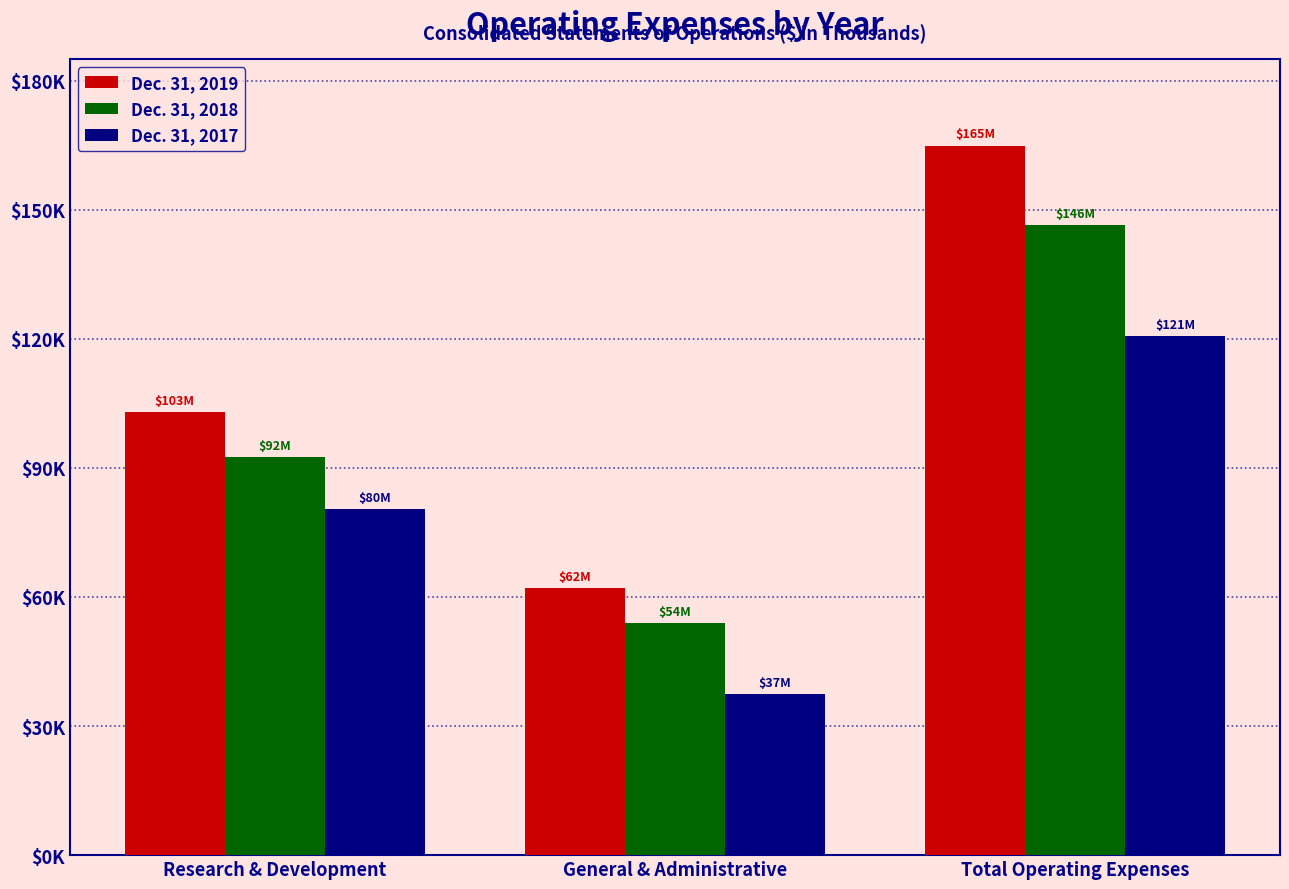

What is the label of the 3rd bar from the right?

Research & Development